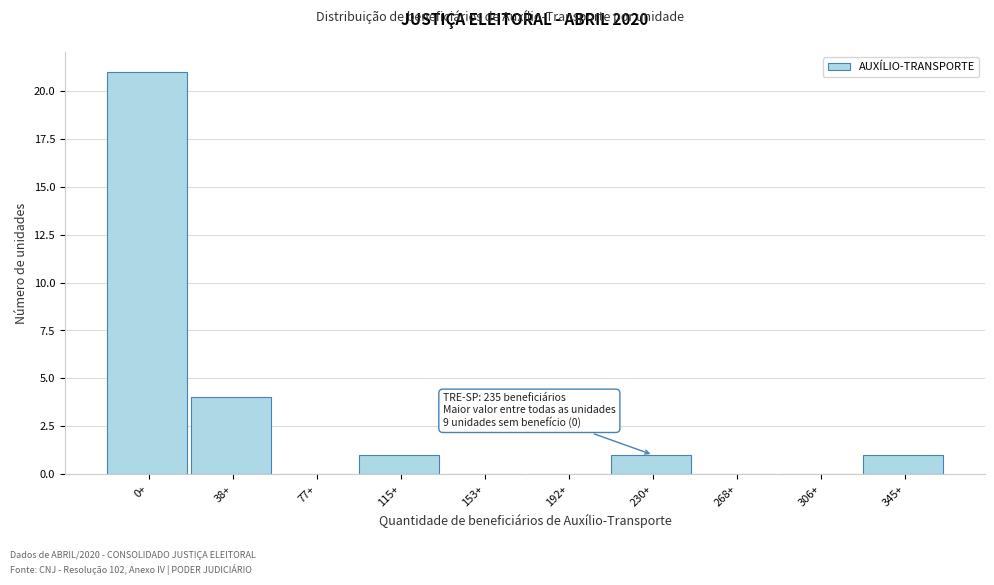

Reading left to right, extract all data points from this chart.

0+=21	38+=4	77+=0	115+=1	153+=0	192+=0	230+=1	268+=0	306+=0	345+=1